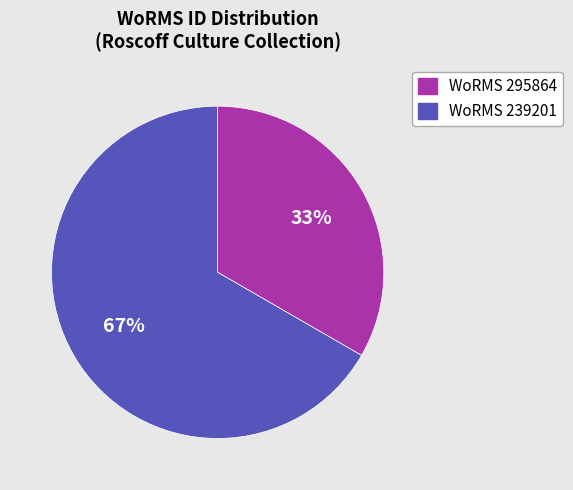

Does any single category account for the majority?

Yes